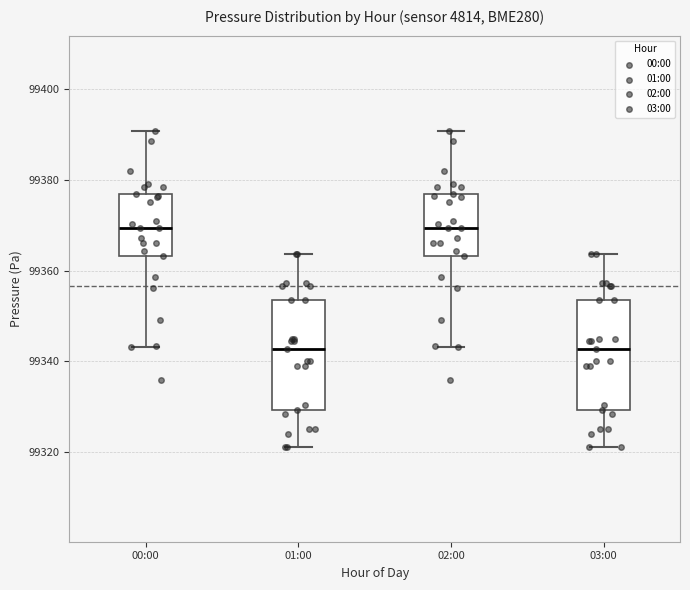

Reading left to right, read every box against the y-axis: the position of its median line, the range the box covers, and the ends of its whiskers. The values are not printed on the chart, so give them approximately, as read against the axis.

00:00: median 99370, box 99364 to 99376, whiskers 99344 to 99390
01:00: median 99342, box 99330 to 99354, whiskers 99322 to 99364
02:00: median 99370, box 99364 to 99376, whiskers 99344 to 99390
03:00: median 99342, box 99330 to 99354, whiskers 99322 to 99364